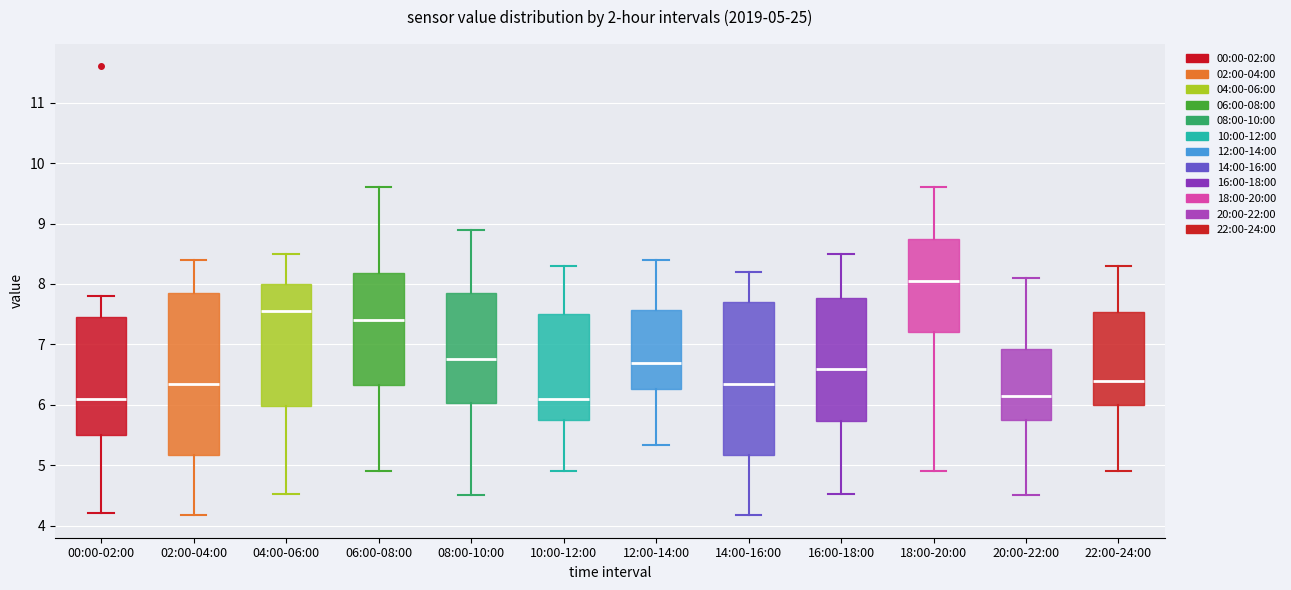

Which box is the tallest, from its lower edge to its upper edge?

02:00-04:00